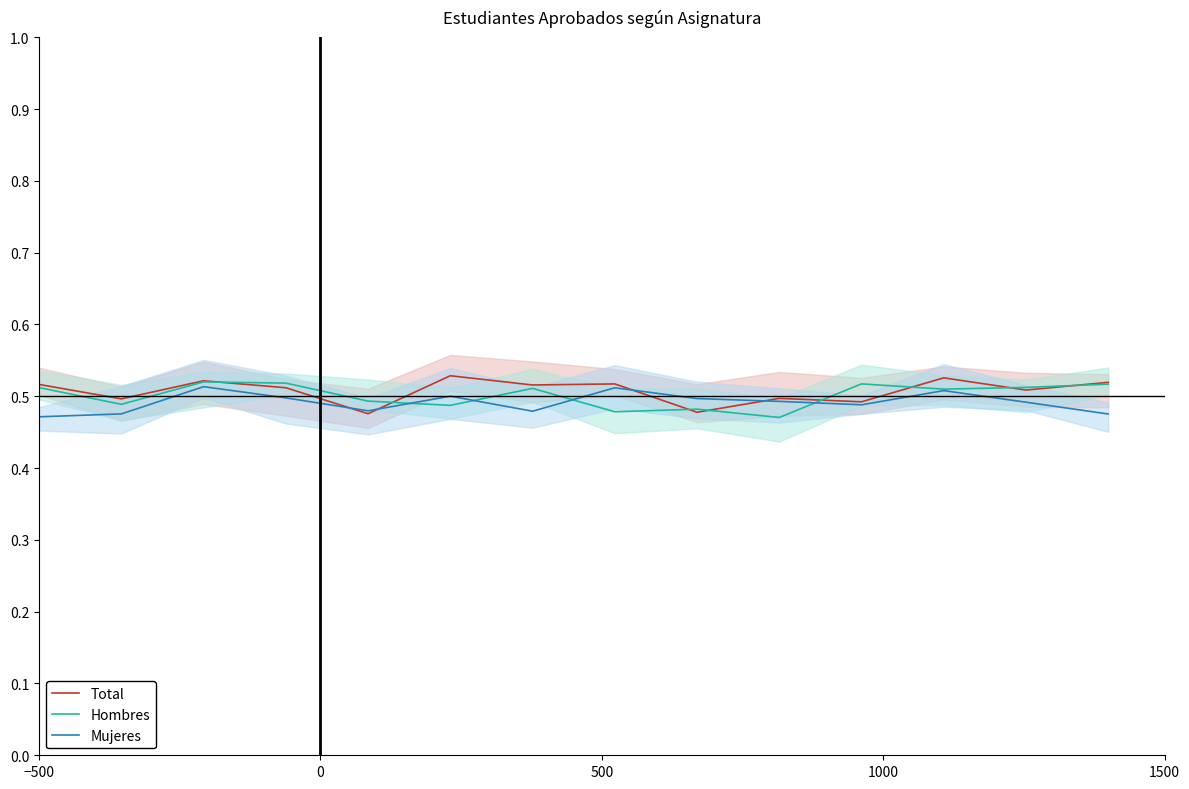

Is it true that Mujeres equals 0.5 at 7?

True